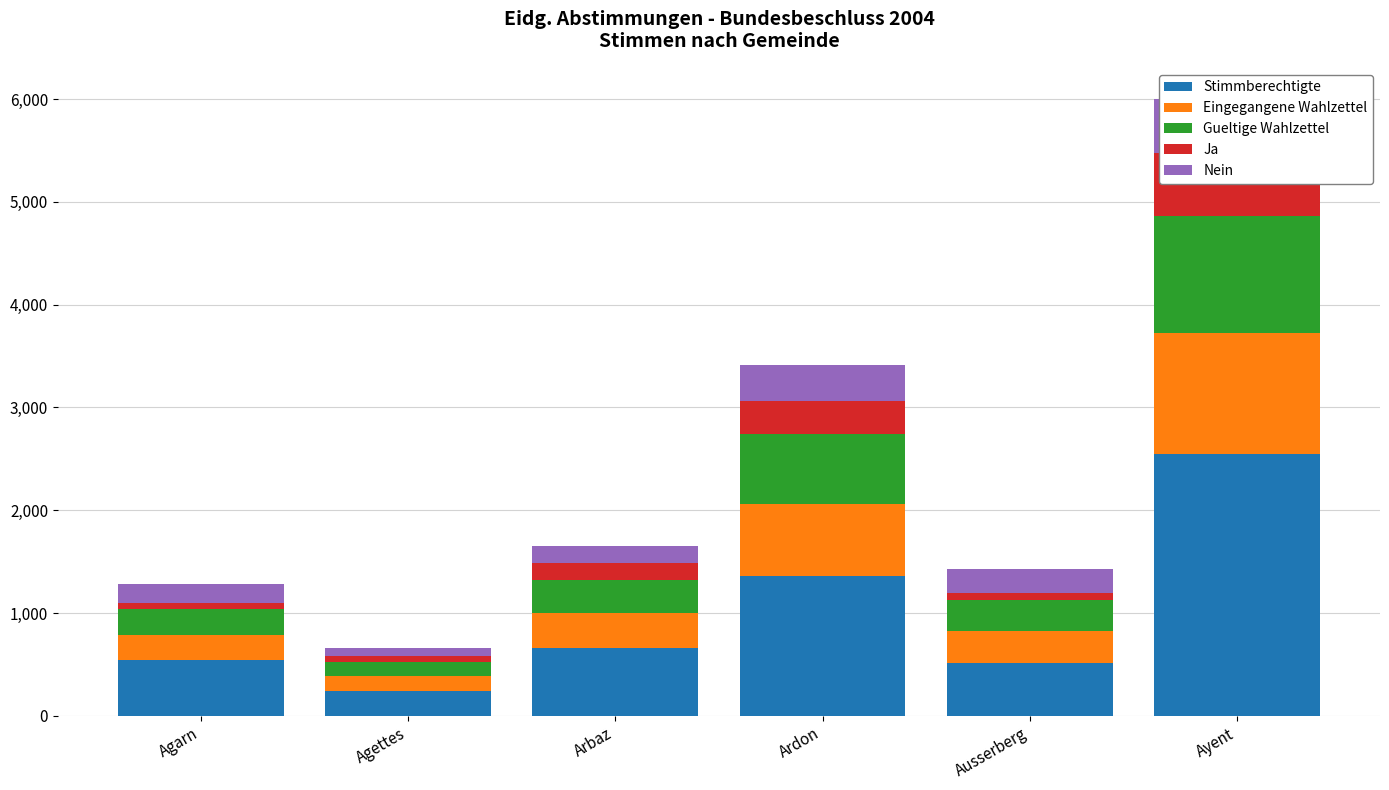

What position from the left is Ausserberg?

5